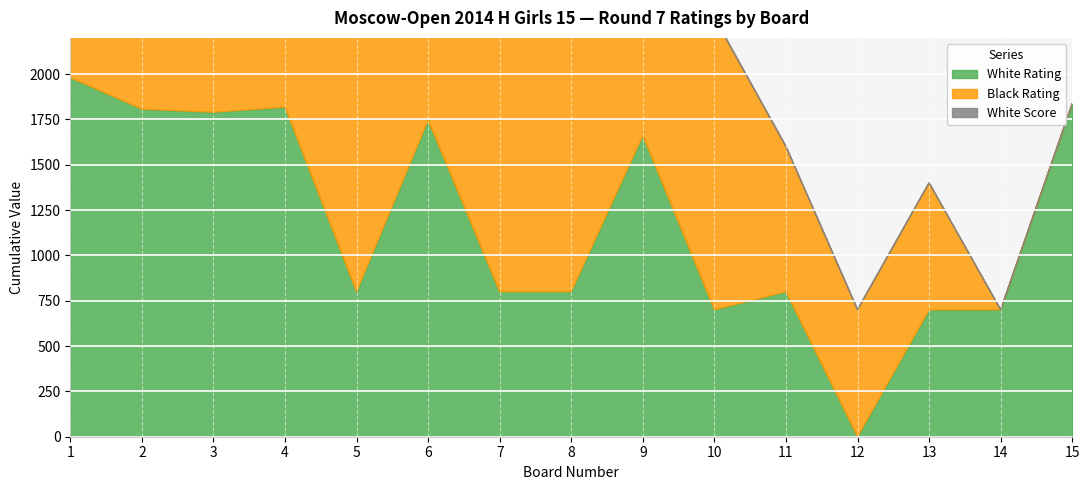

Is it true that White Rating equals 3250.4 at 15?

False